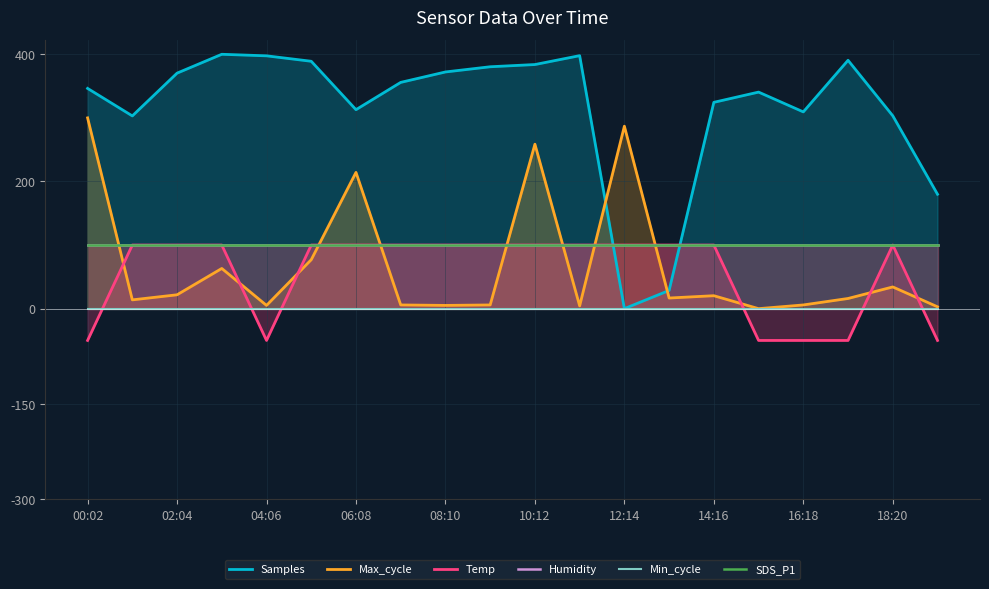

The value of Humidity at 06:08 is 99.8. True or false?

True